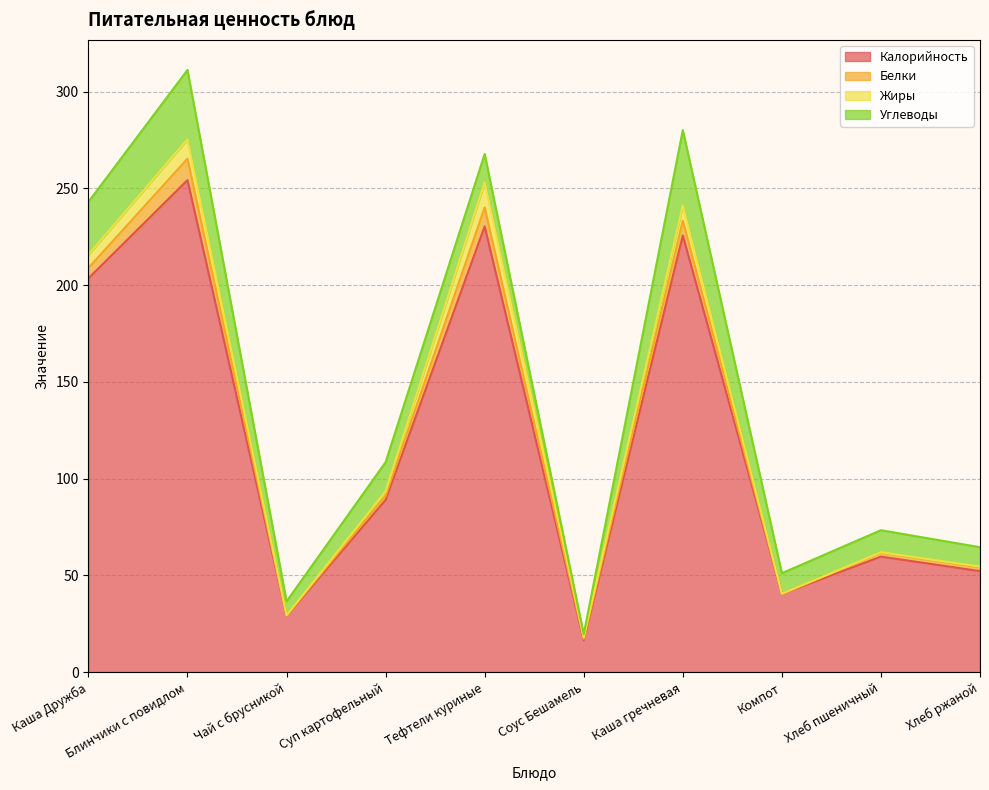

Which has a higher value, Каша Дружба or Хлеб ржаной?

Каша Дружба